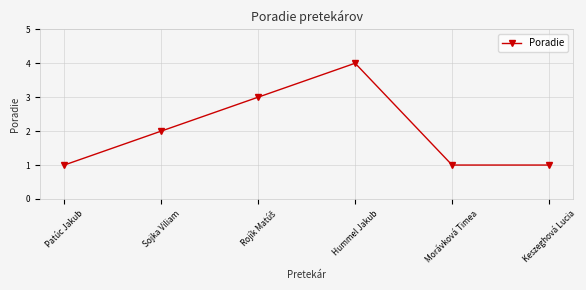

How many values are between 1 and 3?

5